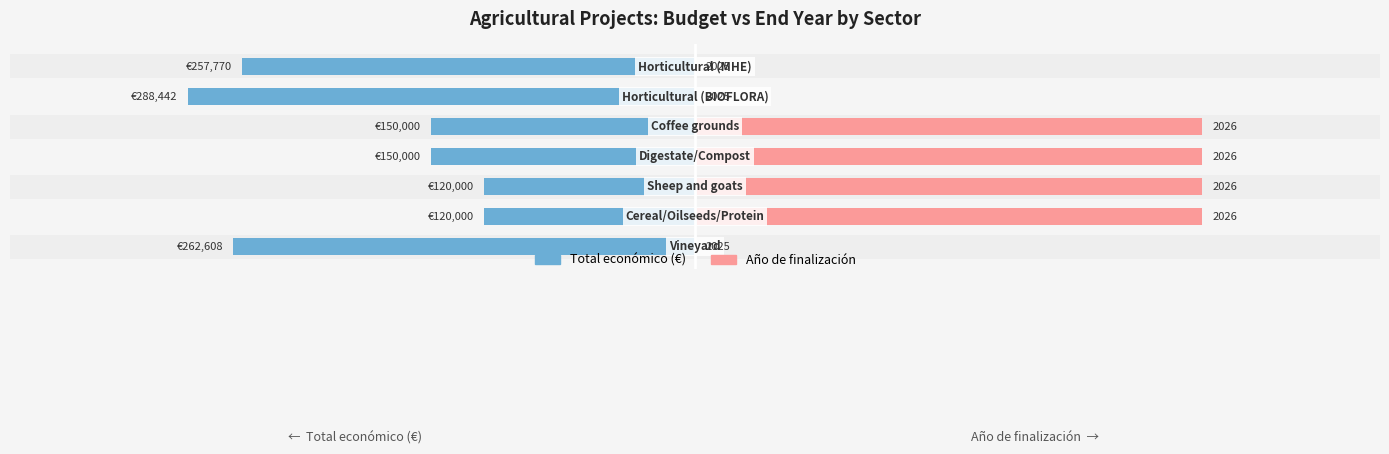

The Año de finalización series shows 1.6 at 1. True or false?

False